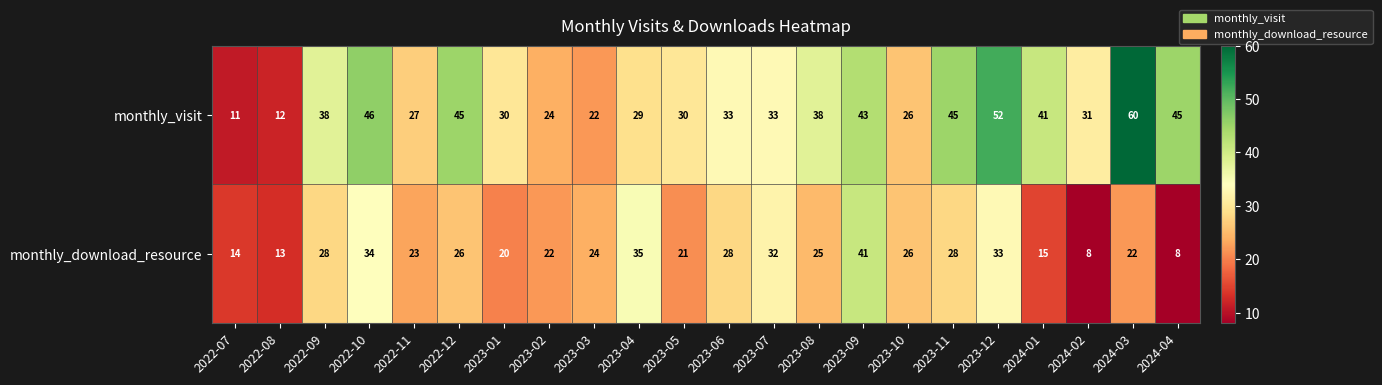

Which label corresponds to the largest value in the chart?

2024-03